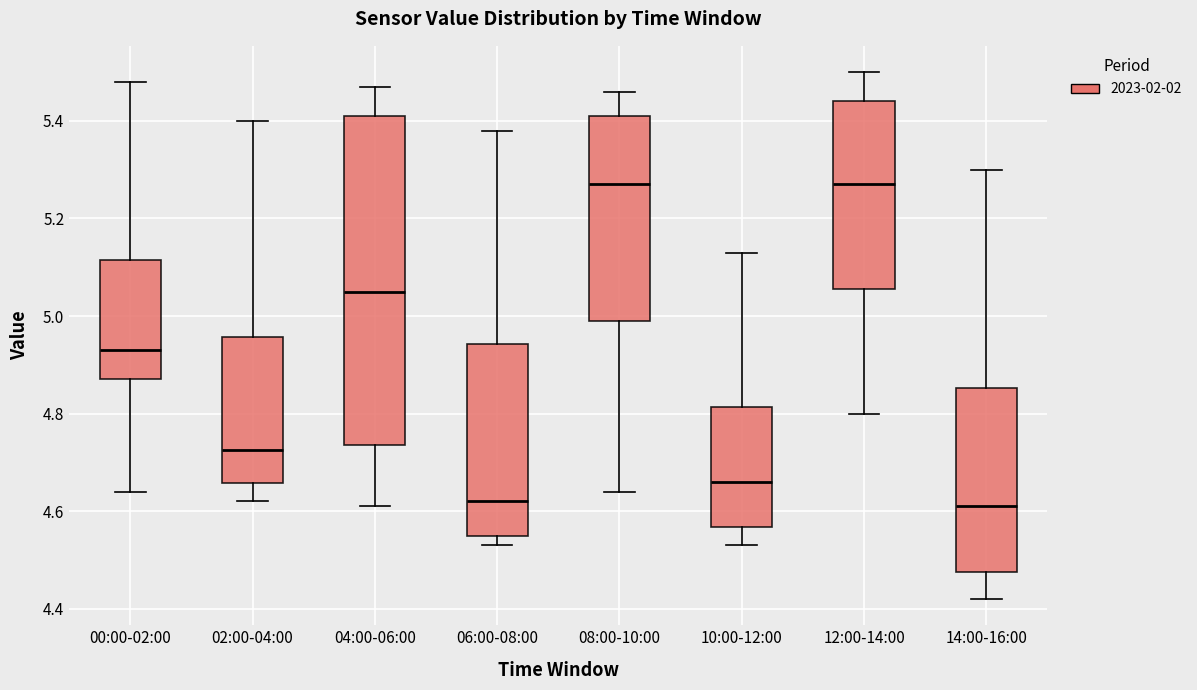

Reading left to right, read every box against the y-axis: the position of its median line, the range the box covers, and the ends of its whiskers. The values are not printed on the chart, so give them approximately, as read against the axis.

00:00-02:00: median 4.94, box 4.88 to 5.12, whiskers 4.64 to 5.48
02:00-04:00: median 4.72, box 4.66 to 4.96, whiskers 4.62 to 5.40
04:00-06:00: median 5.06, box 4.74 to 5.42, whiskers 4.62 to 5.48
06:00-08:00: median 4.62, box 4.56 to 4.94, whiskers 4.54 to 5.38
08:00-10:00: median 5.28, box 5.00 to 5.42, whiskers 4.64 to 5.46
10:00-12:00: median 4.66, box 4.56 to 4.82, whiskers 4.54 to 5.14
12:00-14:00: median 5.28, box 5.06 to 5.44, whiskers 4.80 to 5.50
14:00-16:00: median 4.62, box 4.48 to 4.86, whiskers 4.42 to 5.30